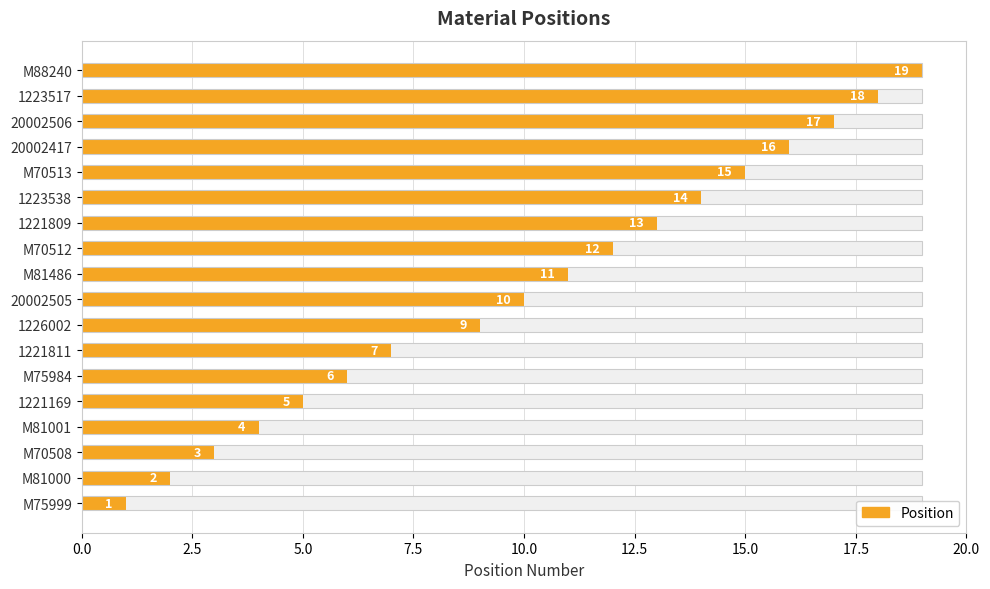

What is the smallest value displayed?

1